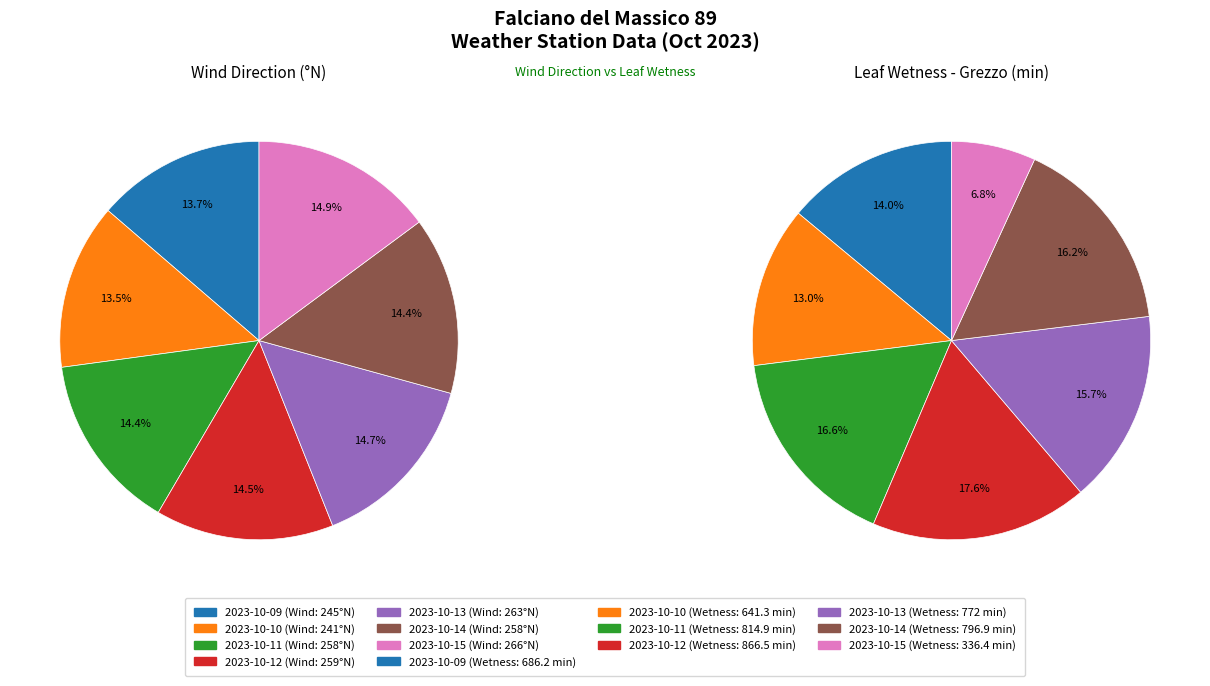

Between 2023-10-09 and 2023-10-12, which is larger?

2023-10-12